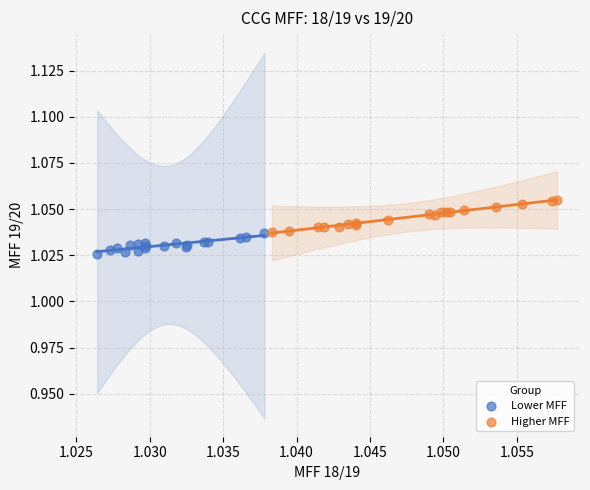

Which series has the widest spread of Y values?

Higher MFF